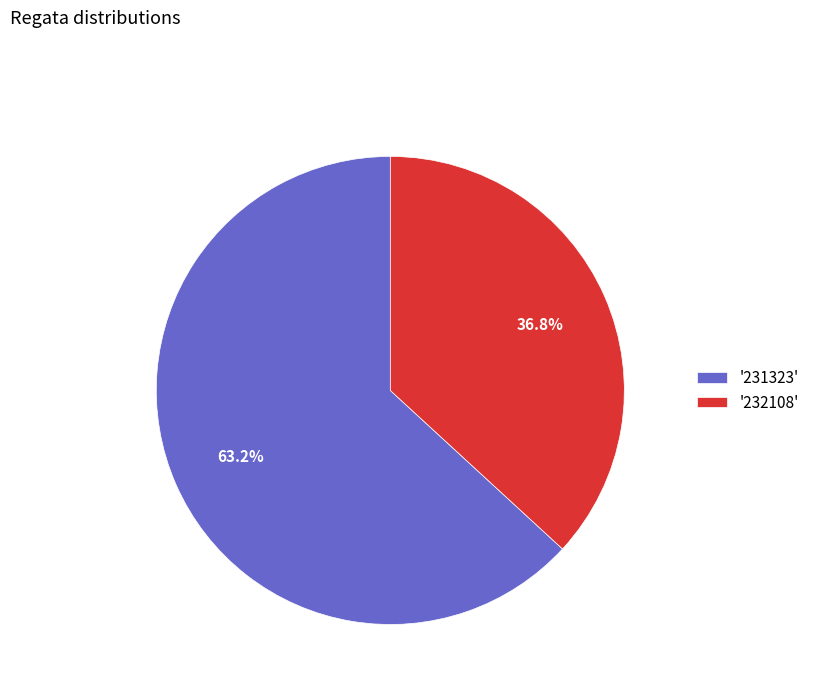

Rank the categories by value from lowest to highest.

'232108', '231323'